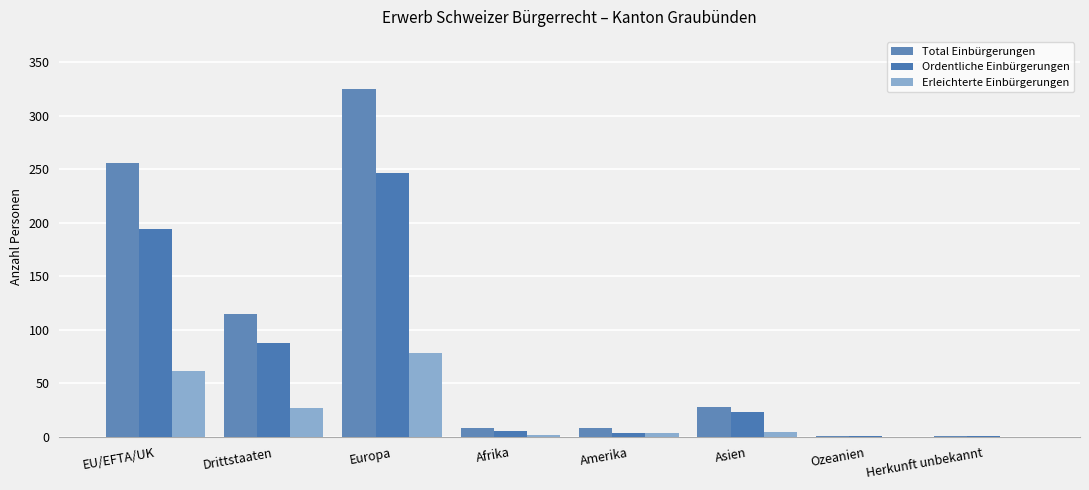

What is the difference between the Erleichterte Einbürgerungen values at Asien and Herkunft unbekannt?

5